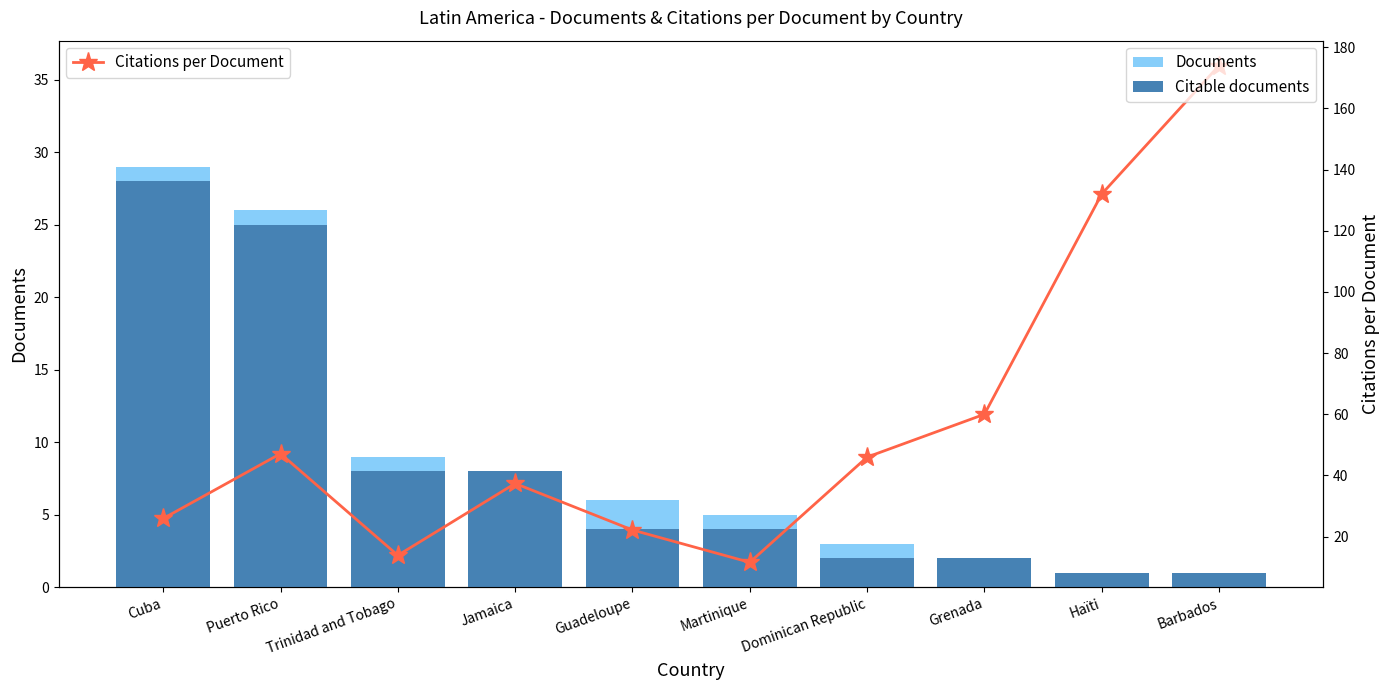

What is the average value of the Citations per Document series?

57.0